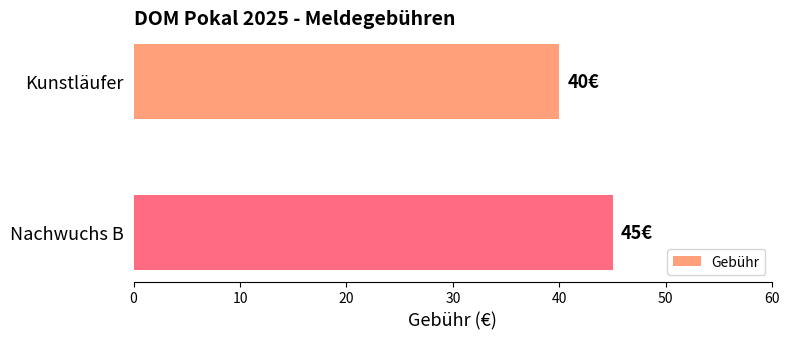

Reading top to bottom, list all the values displayed in this chart.

40	45